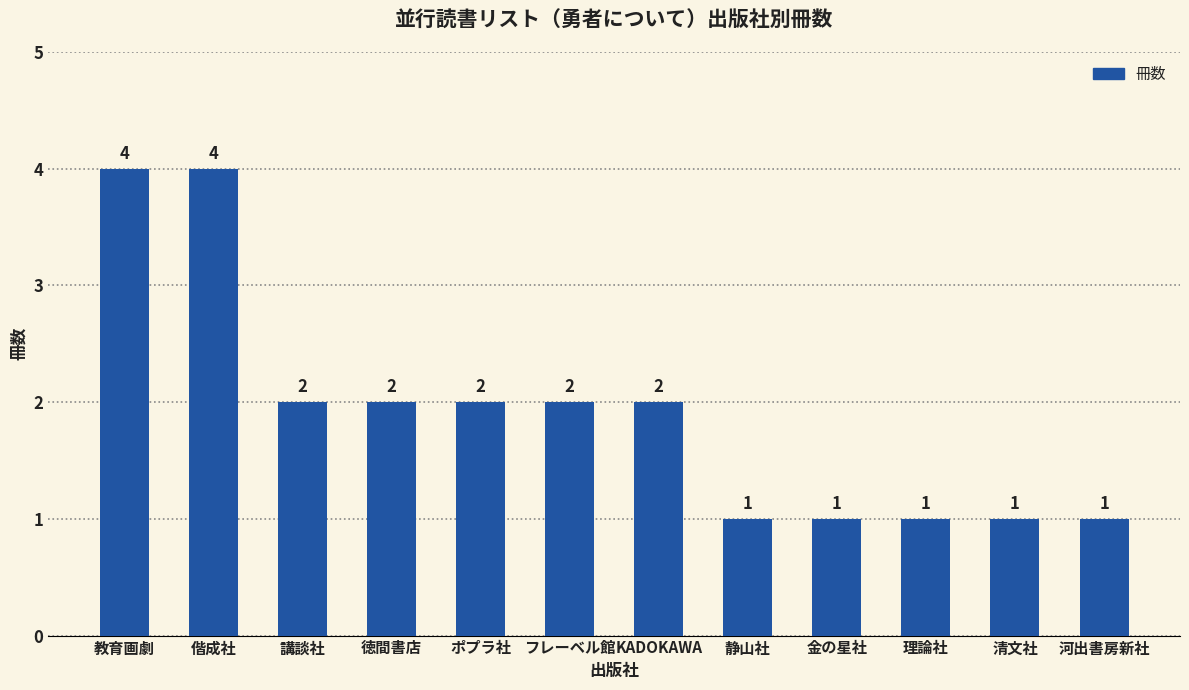

What is the difference between the second highest and minimum values?

3